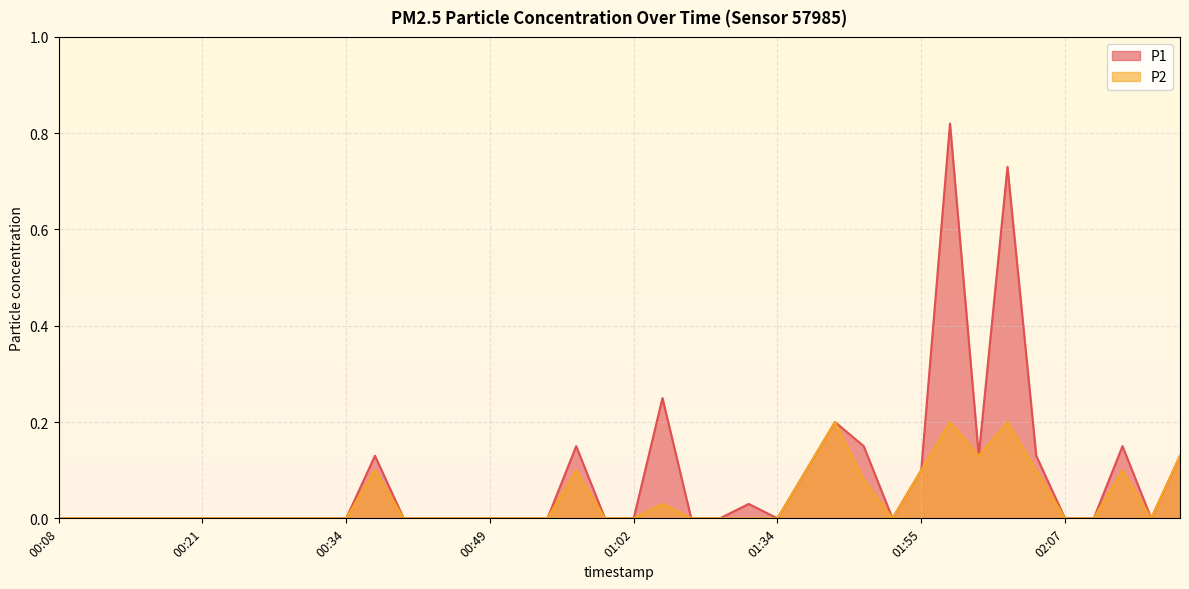

What is the label of the 11th point from the right?

01:52